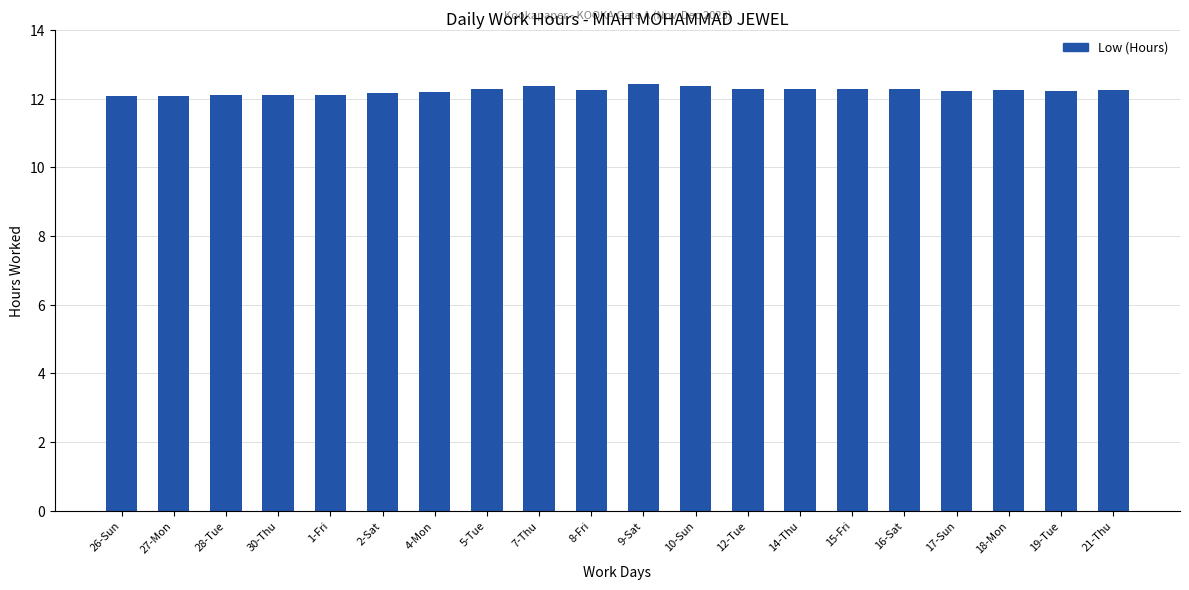

Does the chart contain stacked bars?

No